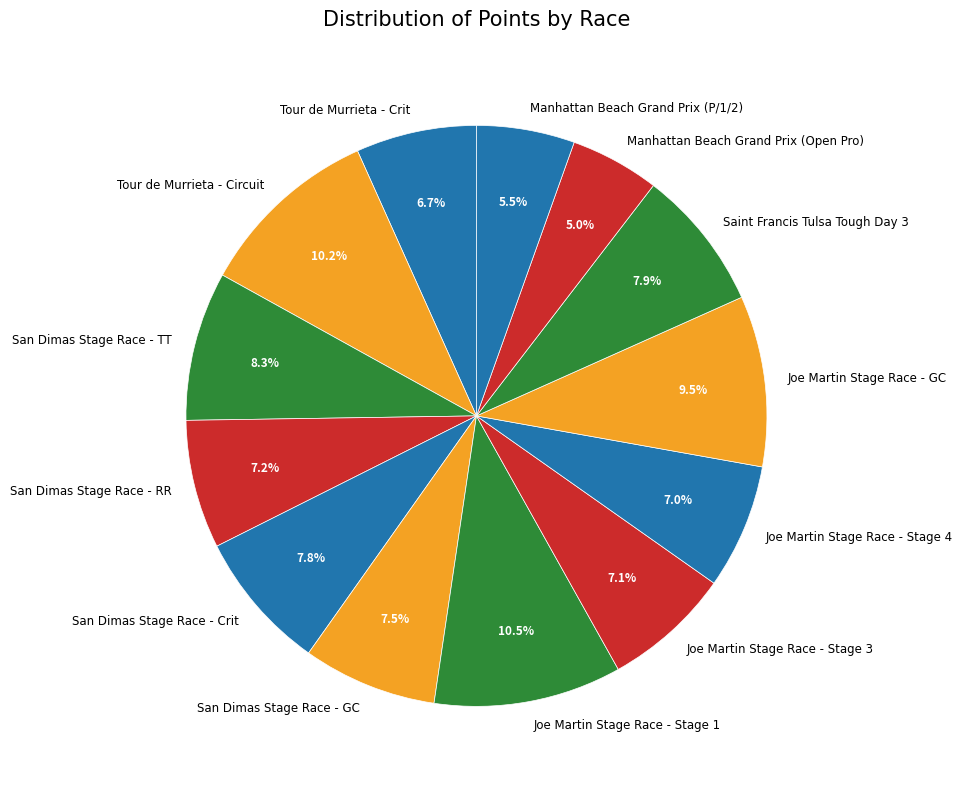

Is there a majority slice in this chart?

No